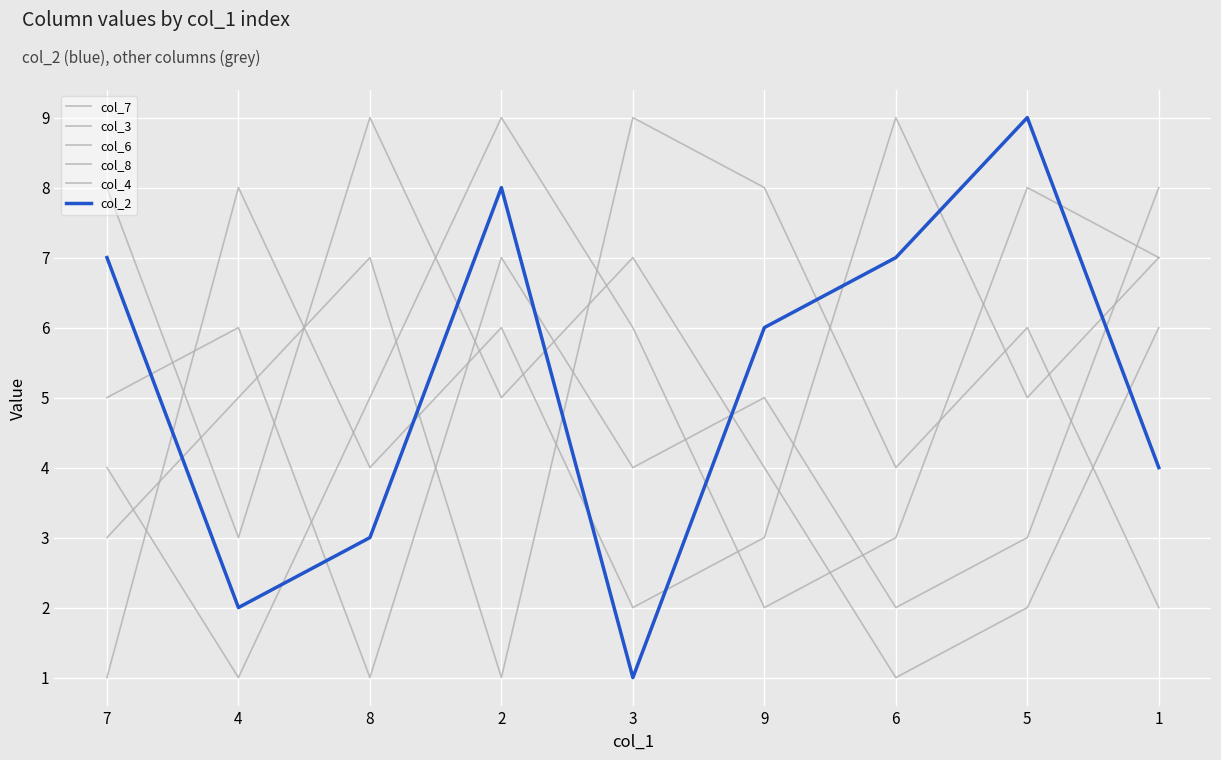

How many interior local peaks does the col_7 series have?

2